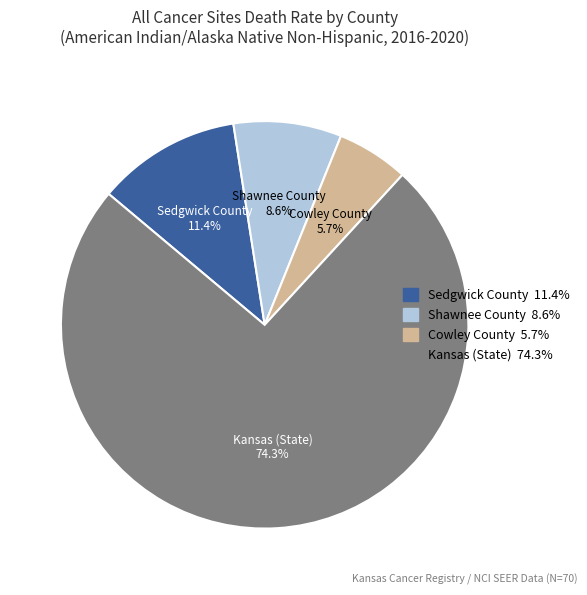

Rank the categories by value from lowest to highest.

Cowley County, Shawnee County, Sedgwick County, Kansas (State)